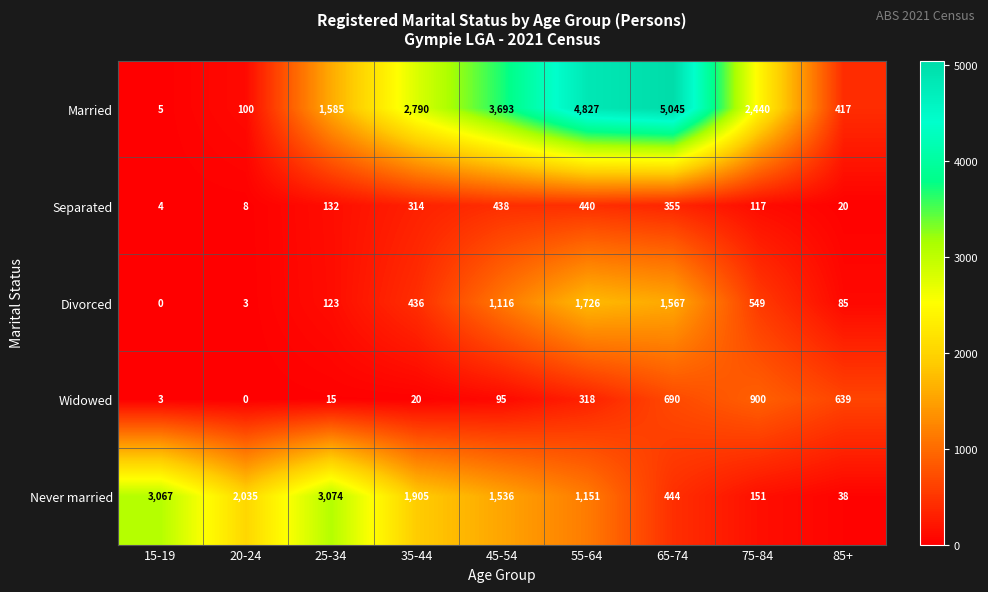

What is the difference between the maximum and second lowest values in the Divorced series?

1723